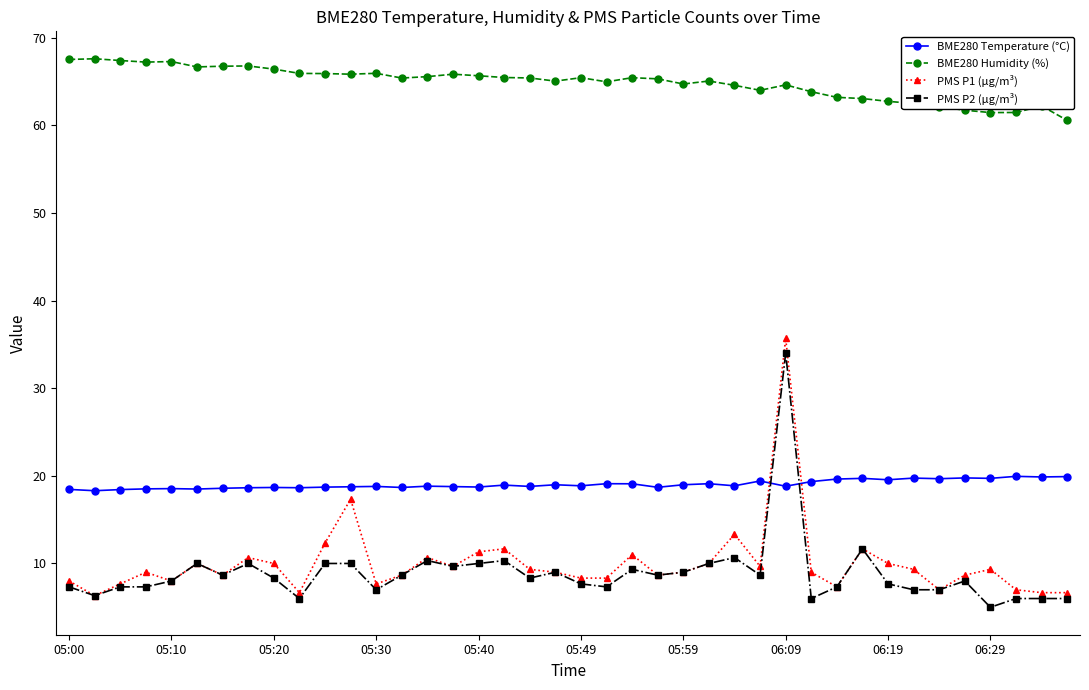

What is the value of the BME280 Humidity (%) point at the 1st from the left?

67.5